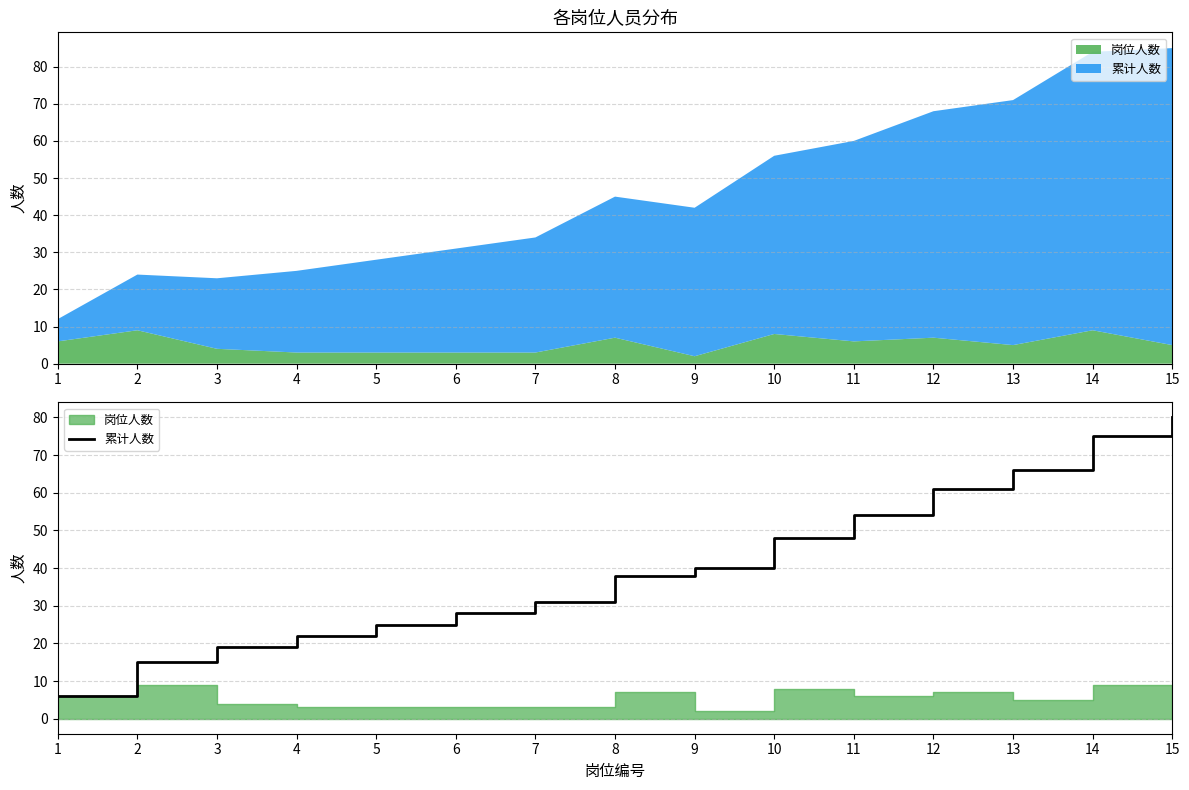

What is the sum of the values at 11 and 12?

115